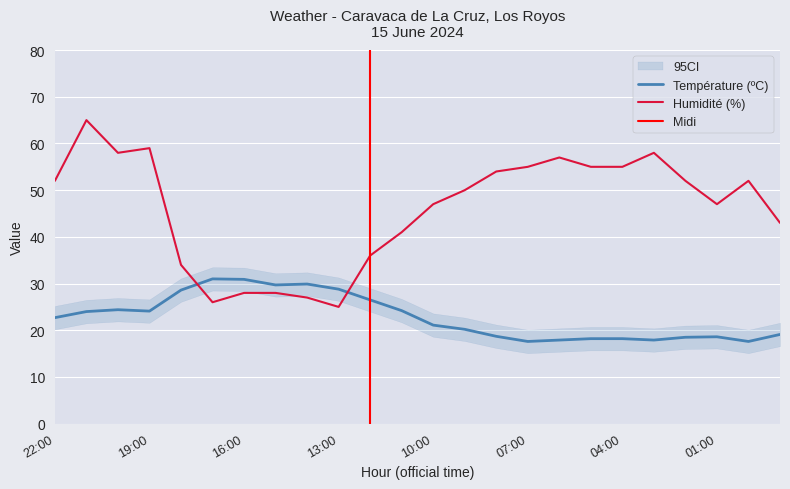

What is the value of the Température (ºC) point at the 23rd from the left?

17.6